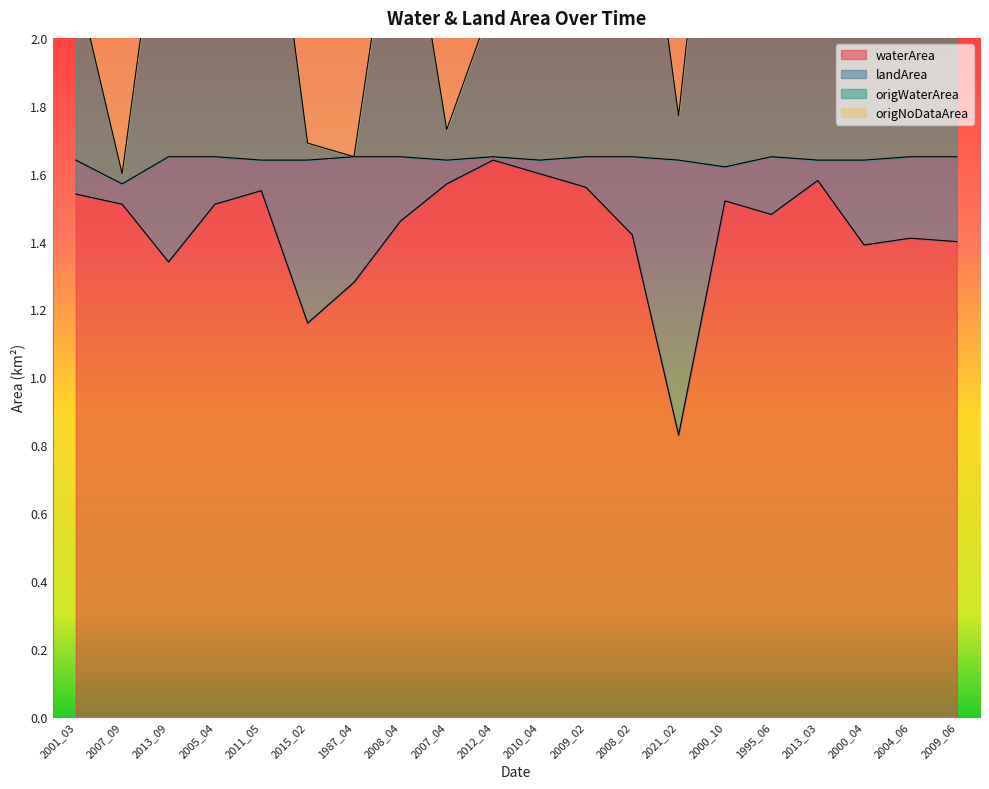

The waterArea series shows 1.7 at 2015_02. True or false?

False